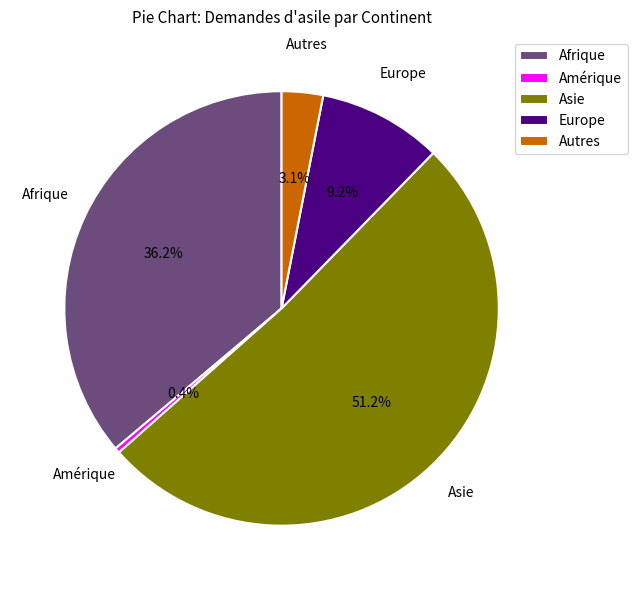

What percentage is the Asie slice, to the nearest percent?

51%